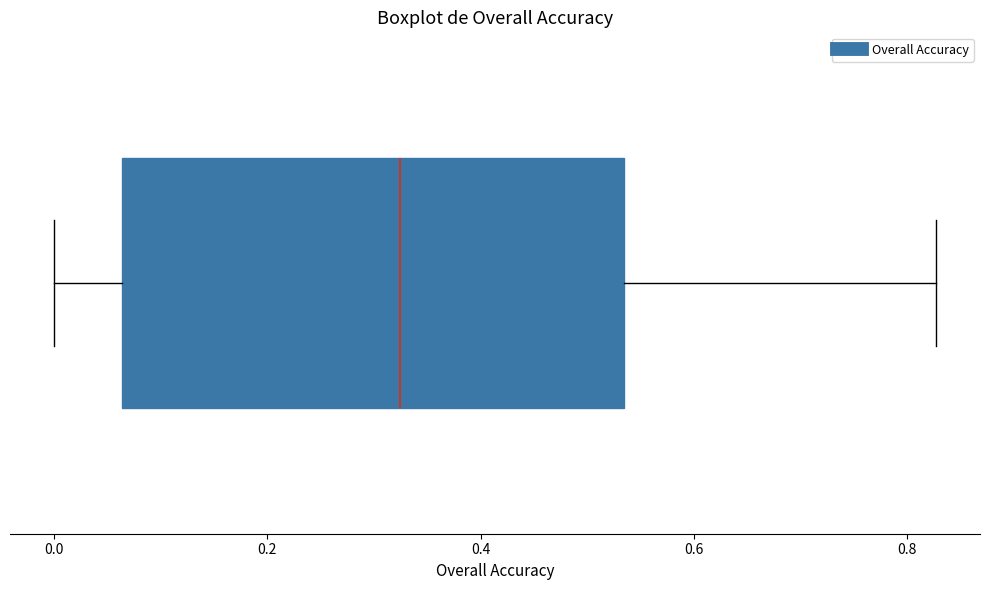

Transcribe this box plot: give where the median line is, the range the box spans, and where the two whiskers end, as read against the x-axis. The values are not printed on the chart, so give them approximately, as read against the axis.

median 0.32, box 0.06 to 0.54, whiskers 0.00 to 0.82